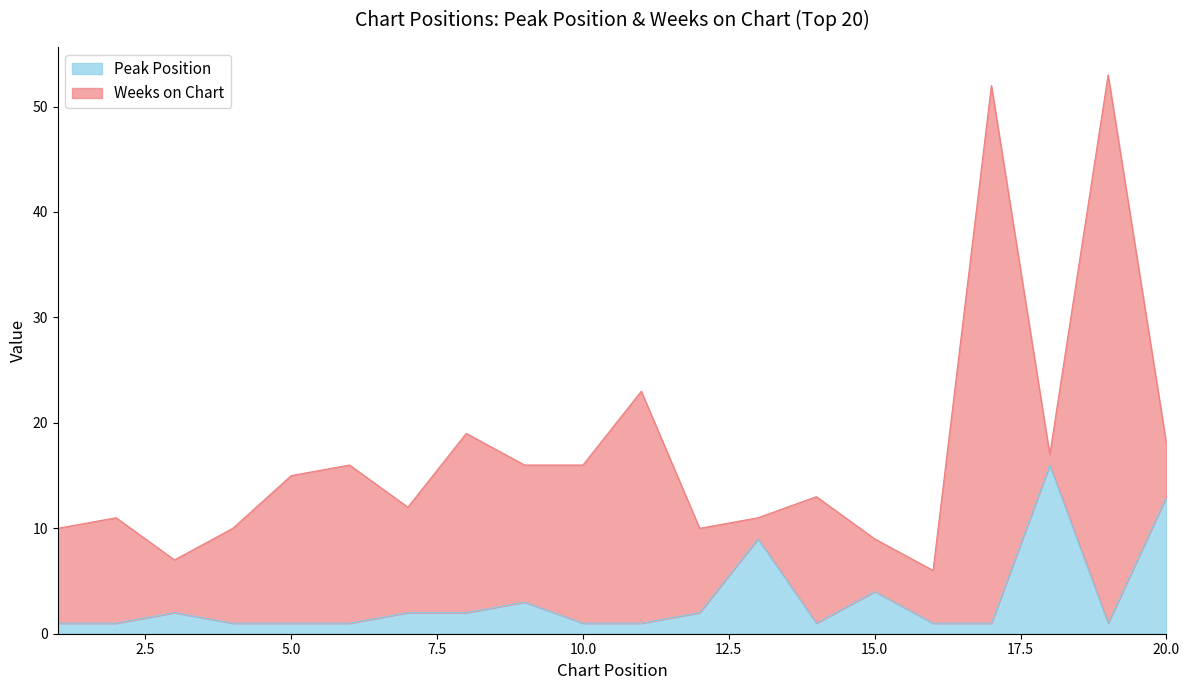

Approximately how many times larger is the value at 16 compared to 12?

0.5